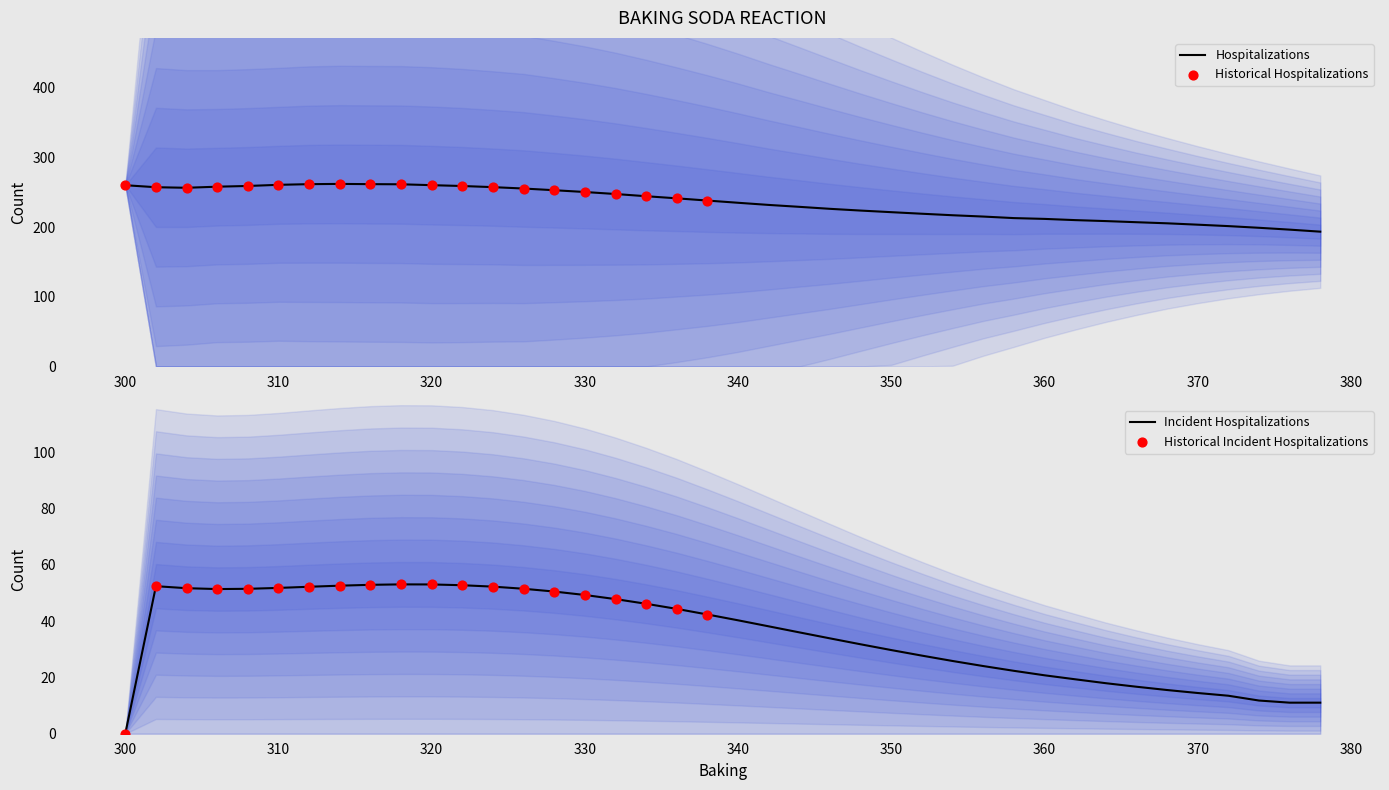

Which series contains the lowest Y value?

Vinegar